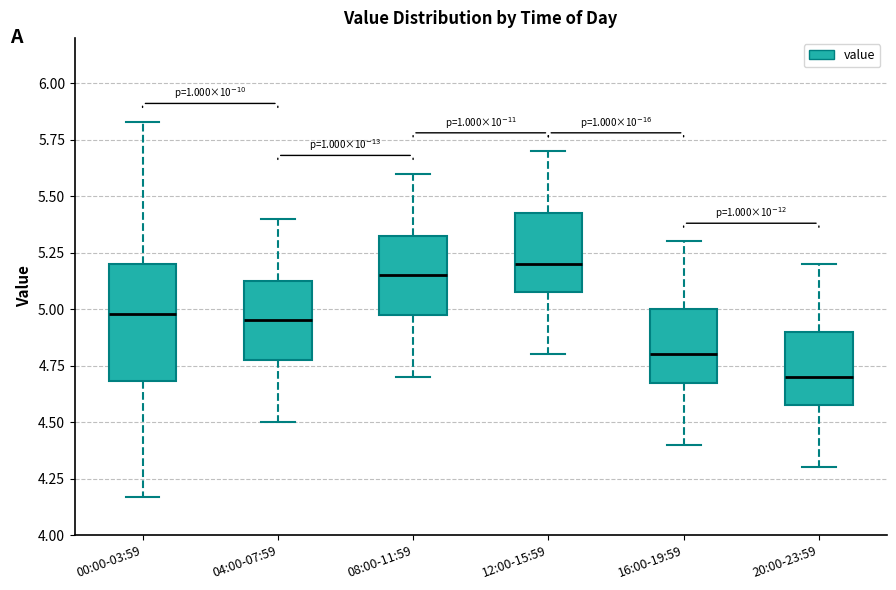

Reading left to right, transcribe this box plot: for each box, give where its median line is, the range the box spans, and where its two whiskers end, as read against the y-axis. The values are not printed on the chart, so give them approximately, as read against the axis.

00:00-03:59: median 5.00, box 4.70 to 5.20, whiskers 4.15 to 5.85
04:00-07:59: median 4.95, box 4.80 to 5.15, whiskers 4.50 to 5.40
08:00-11:59: median 5.15, box 5.00 to 5.35, whiskers 4.70 to 5.60
12:00-15:59: median 5.20, box 5.10 to 5.45, whiskers 4.80 to 5.70
16:00-19:59: median 4.80, box 4.70 to 5.00, whiskers 4.40 to 5.30
20:00-23:59: median 4.70, box 4.60 to 4.90, whiskers 4.30 to 5.20